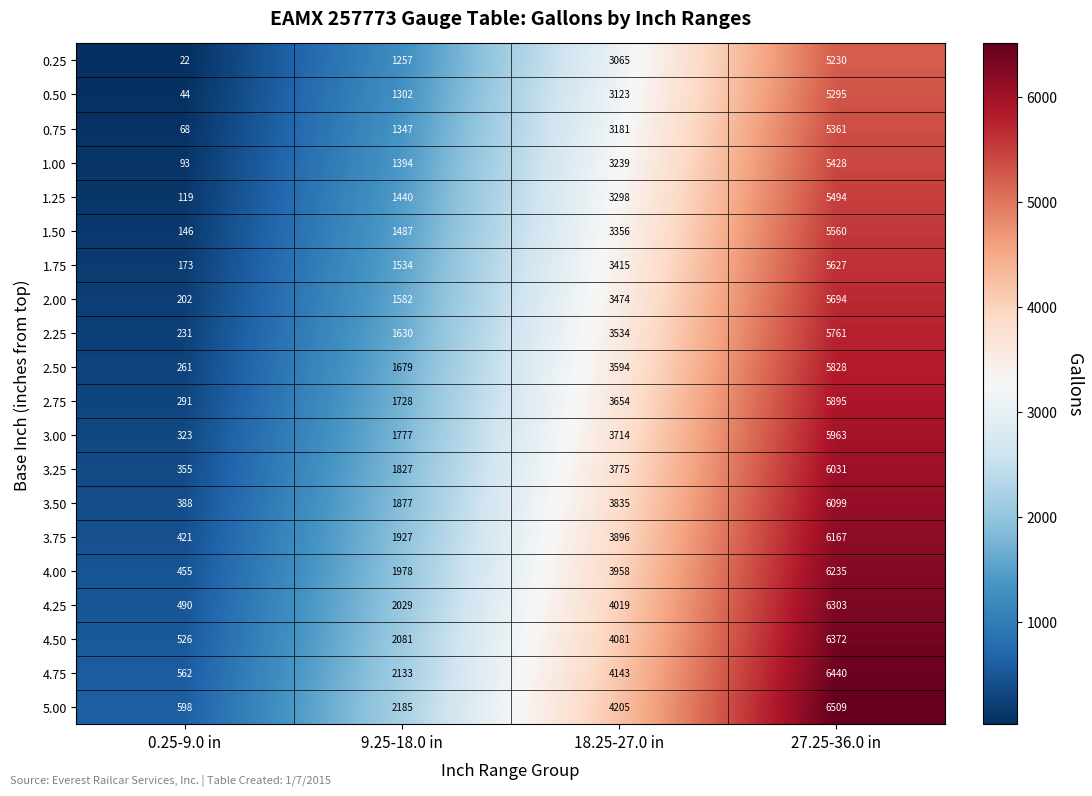

What is the smallest value displayed?

22